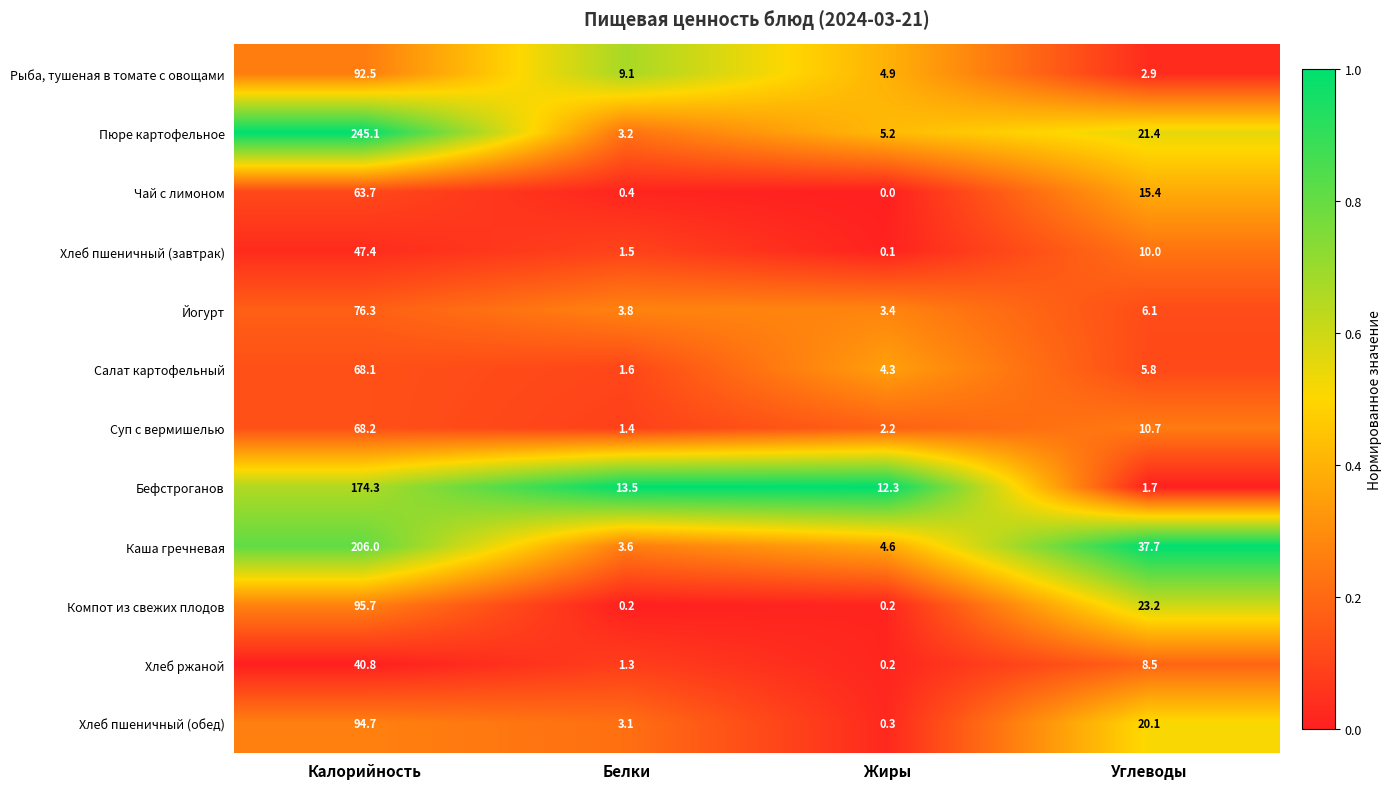

What is the sum of all Хлеб пшеничный (обед) values?

118.2